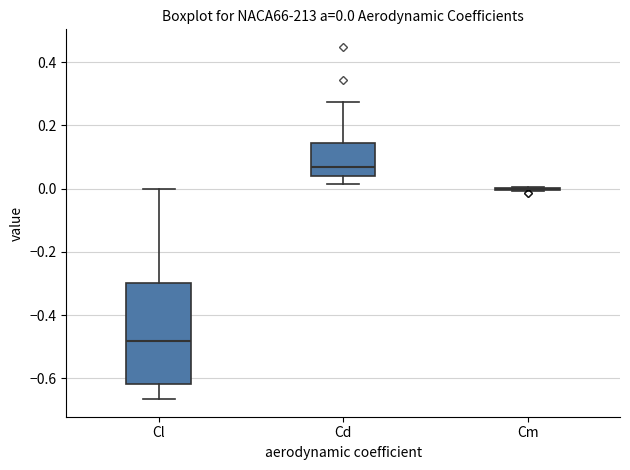

Comparing the boxes themselves (not the whiskers), which one is the tallest?

Cl